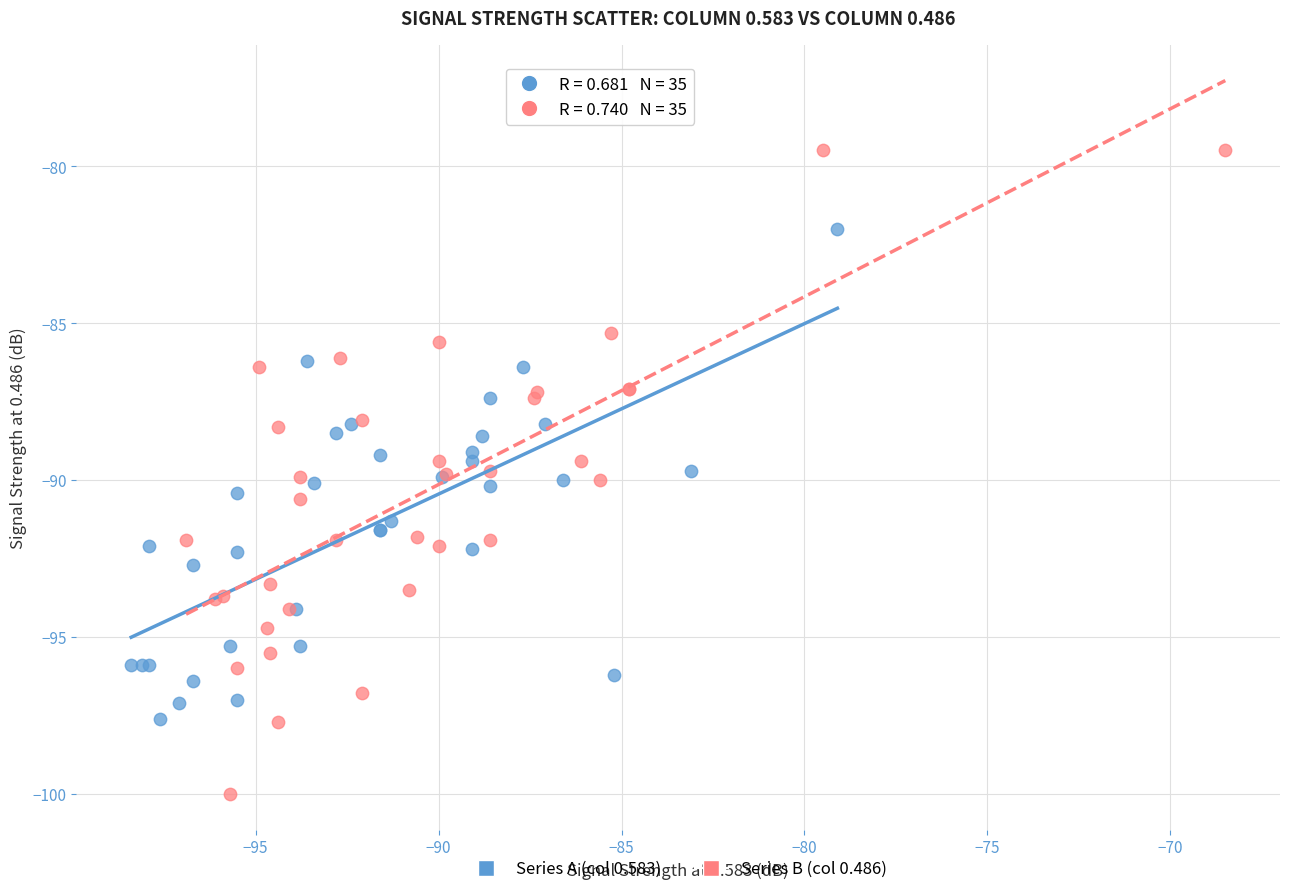

Which series has the widest spread of Y values?

Series B (col 0.486)